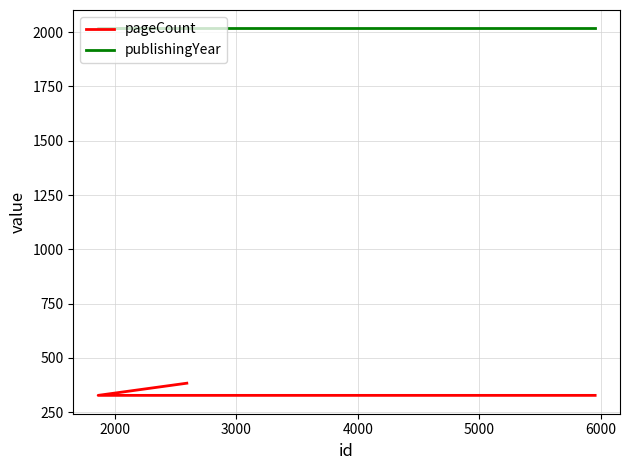

Which series has the largest range (max minus min)?

pageCount